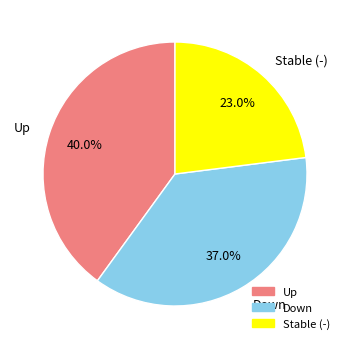

Which category has the smallest portion of the pie?

Stable (-)